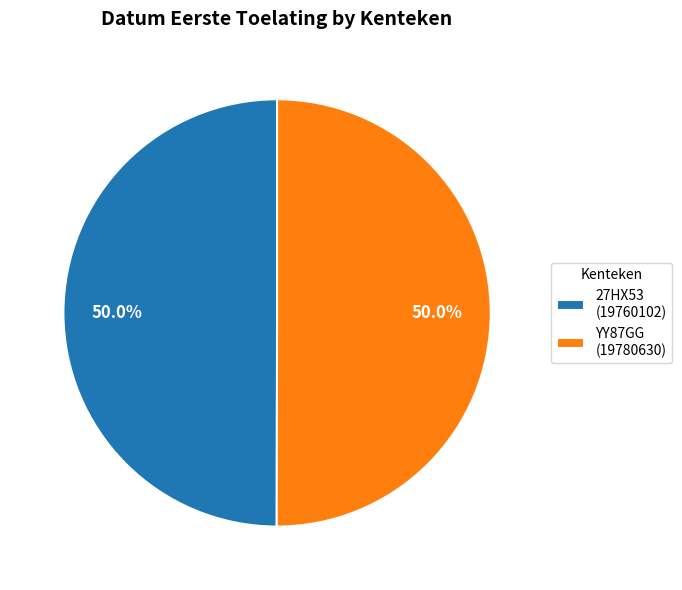

Approximately how many times larger is the value at YY87GG (19780630) compared to 27HX53 (19760102)?

1.0